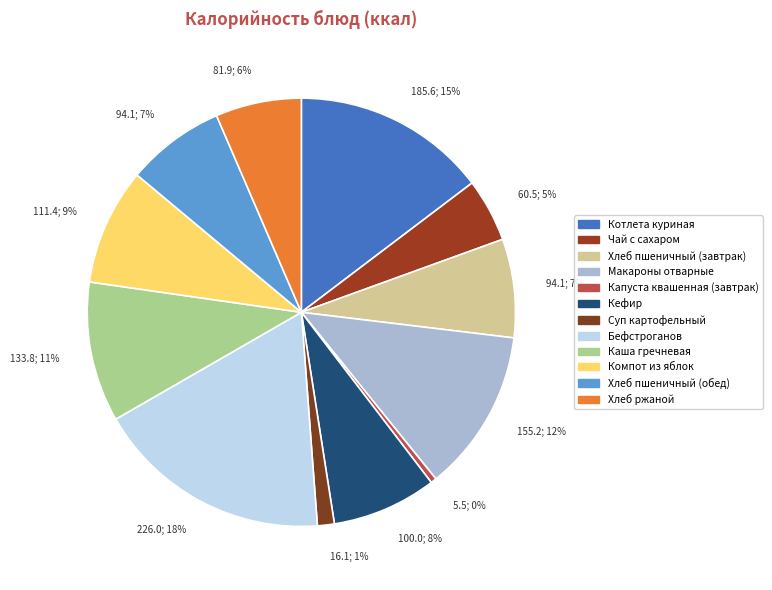

How many segments does this pie chart have?

12